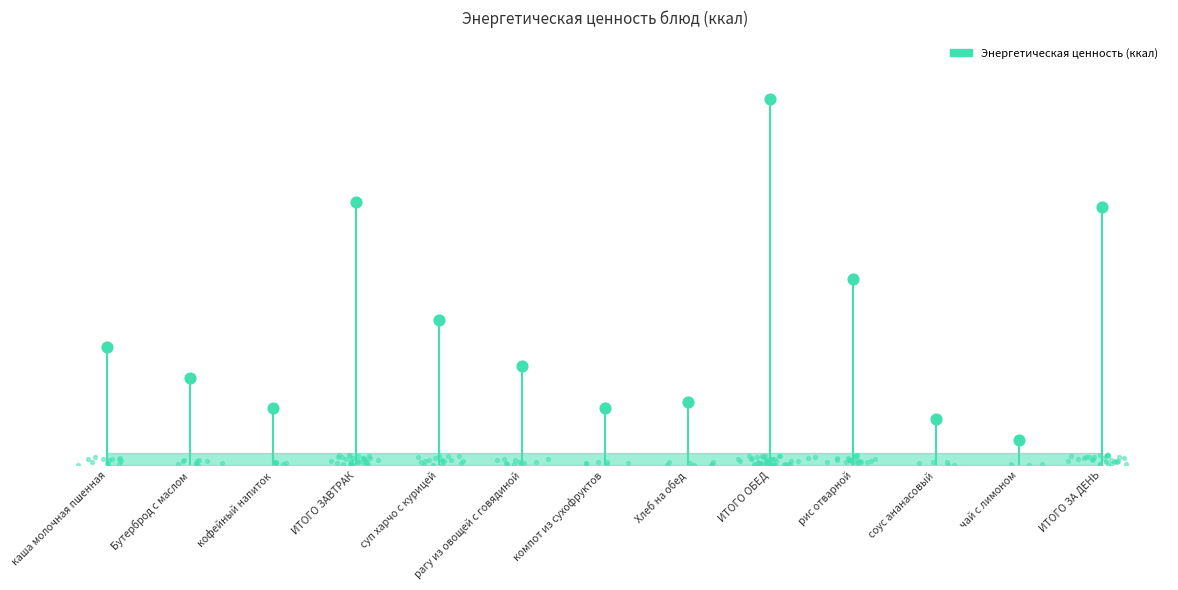

What is the change in value from ИТОГО ОБЕД to чай с лимоном?

-478.8